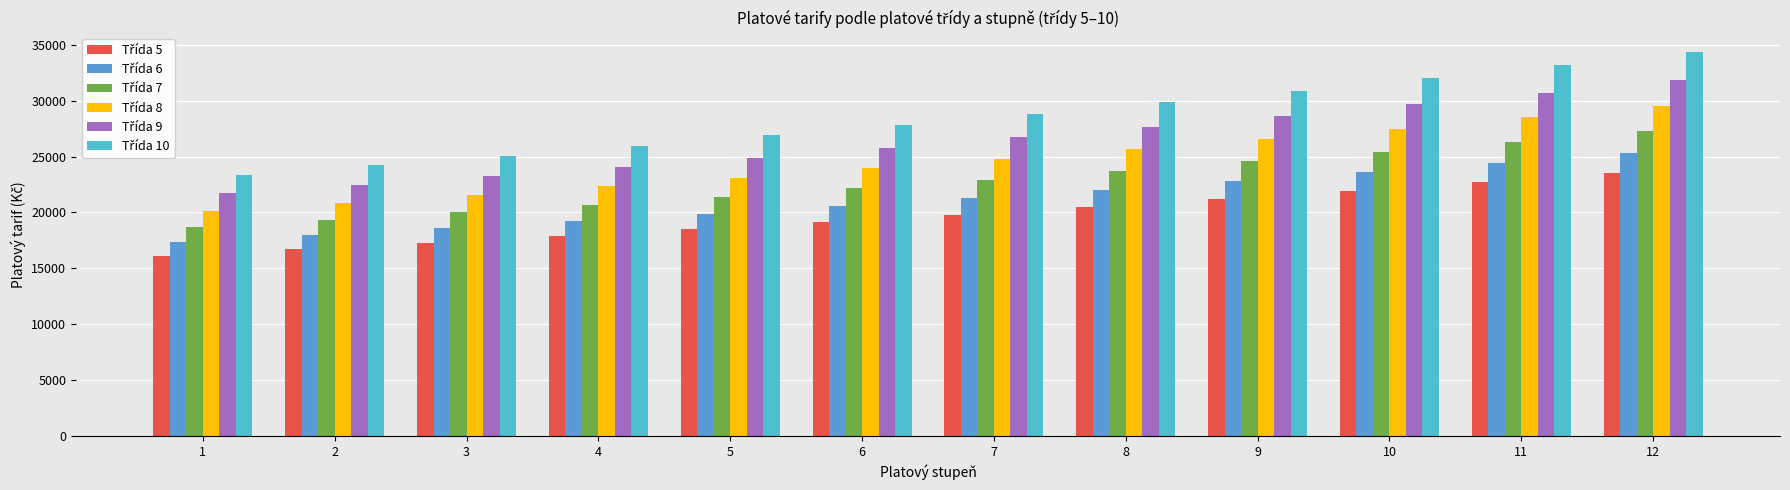

Reading right to left, transcribe all the data shown in this chart.

Třída 5: 12=23510	11=22710	10=21930	9=21180	8=20460	7=19770	6=19120	5=18480	4=17880	3=17270	2=16720	1=16130
Třída 6: 12=25290	11=24440	10=23600	9=22800	8=22030	7=21290	6=20560	5=19890	4=19230	3=18580	2=17970	1=17350
Třída 7: 12=27260	11=26340	10=25400	9=24570	8=23720	7=22930	6=22170	5=21420	4=20700	3=20000	2=19320	1=18680
Třída 8: 12=29520	11=28510	10=27500	9=26550	8=25650	7=24780	6=23950	5=23120	4=22330	3=21580	2=20850	1=20130
Třída 9: 12=31820	11=30720	10=29660	9=28630	8=27660	7=26720	6=25780	5=24910	4=24060	3=23250	2=22440	1=21710
Třída 10: 12=34370	11=33170	10=32000	9=30910	8=29840	7=28820	6=27820	5=26890	4=25980	3=25080	2=24220	1=23390